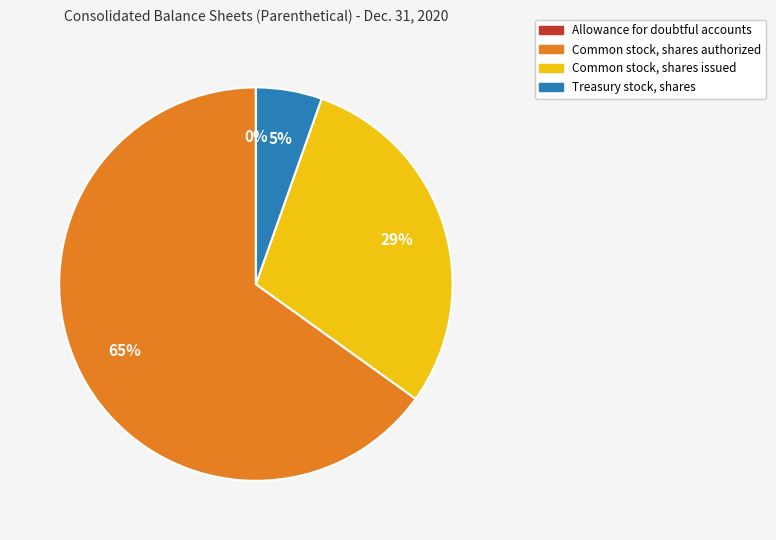

Does Treasury stock, shares represent more than half of the total?

No